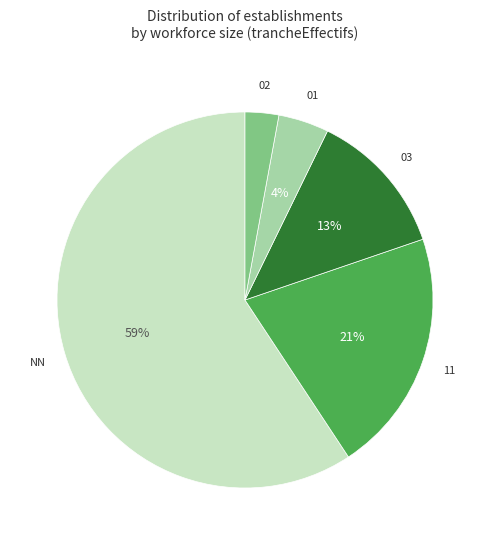

How many slices are in this pie chart?

5